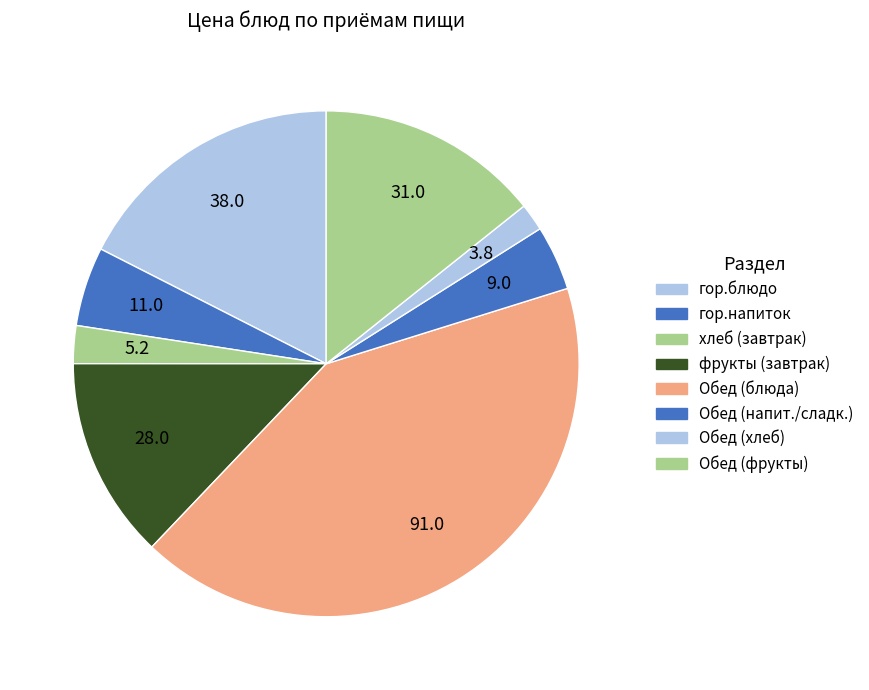

How many segments does this pie chart have?

8